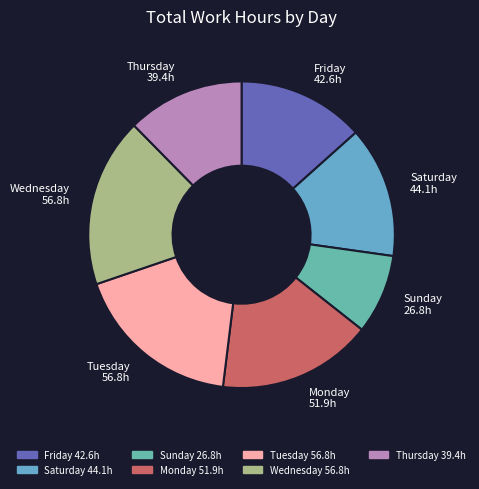

How many slices are in this pie chart?

7